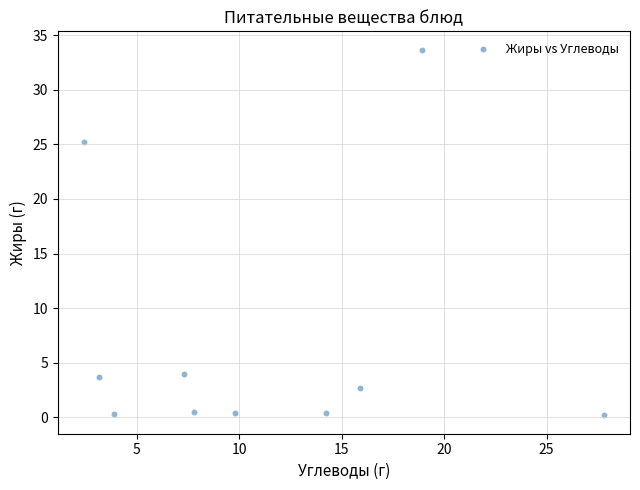

What Y value in the scatter plot is closest to 16?

25.2